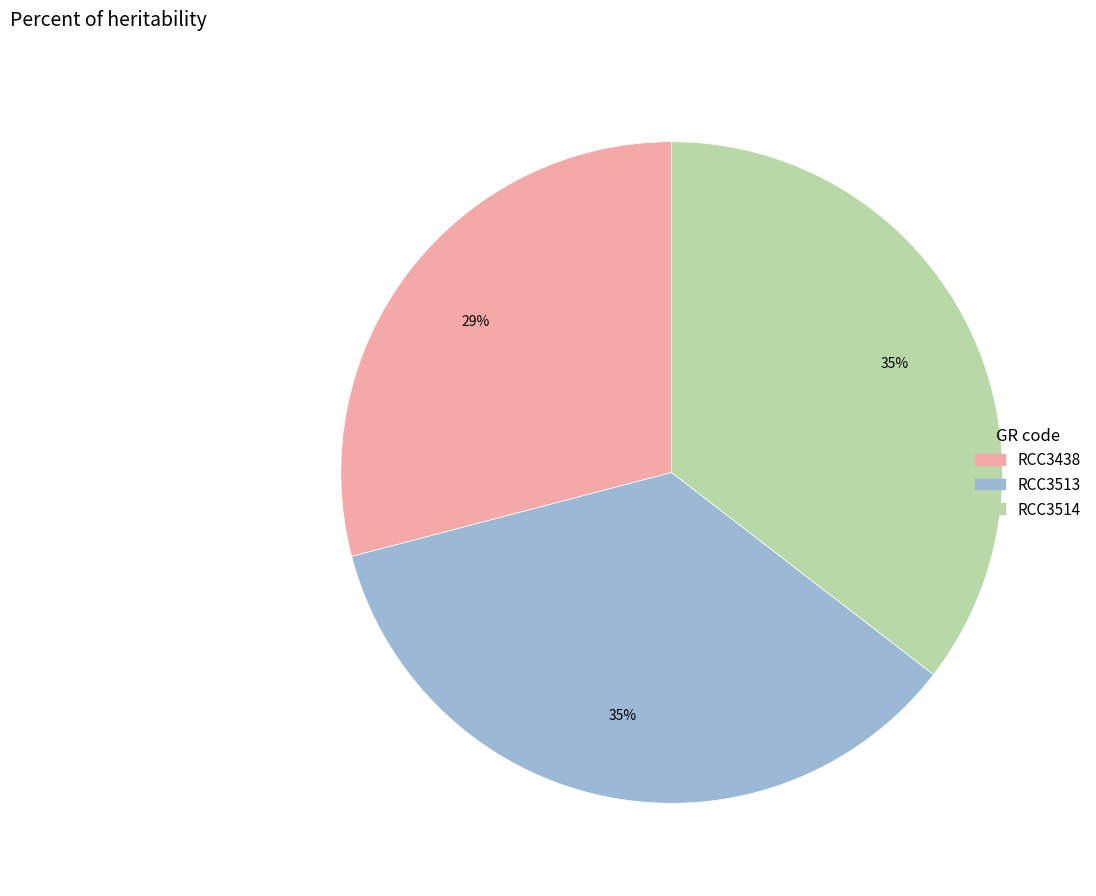

Do RCC3513 and RCC3514 together represent more than half of the pie?

Yes